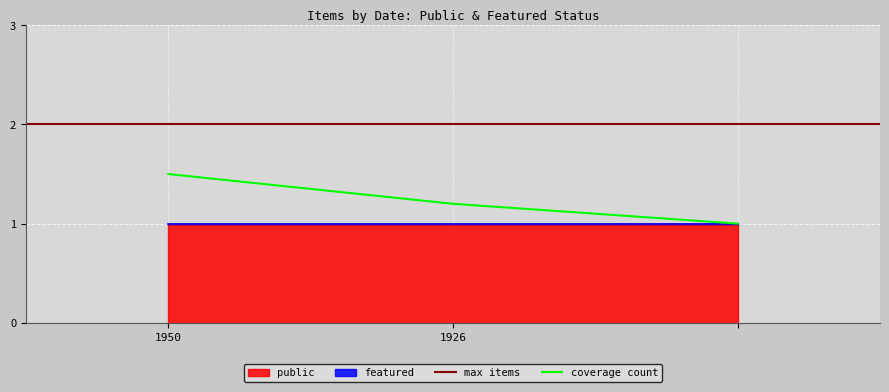

Which category has the lowest value in the featured series?

1950